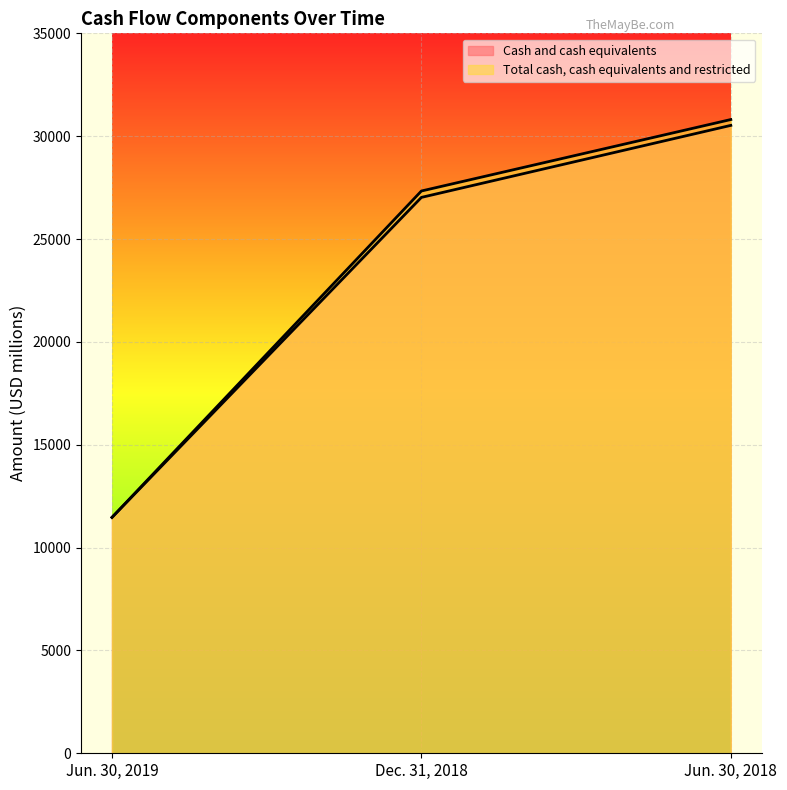

At how many categories does at least one series exceed 21007?

2